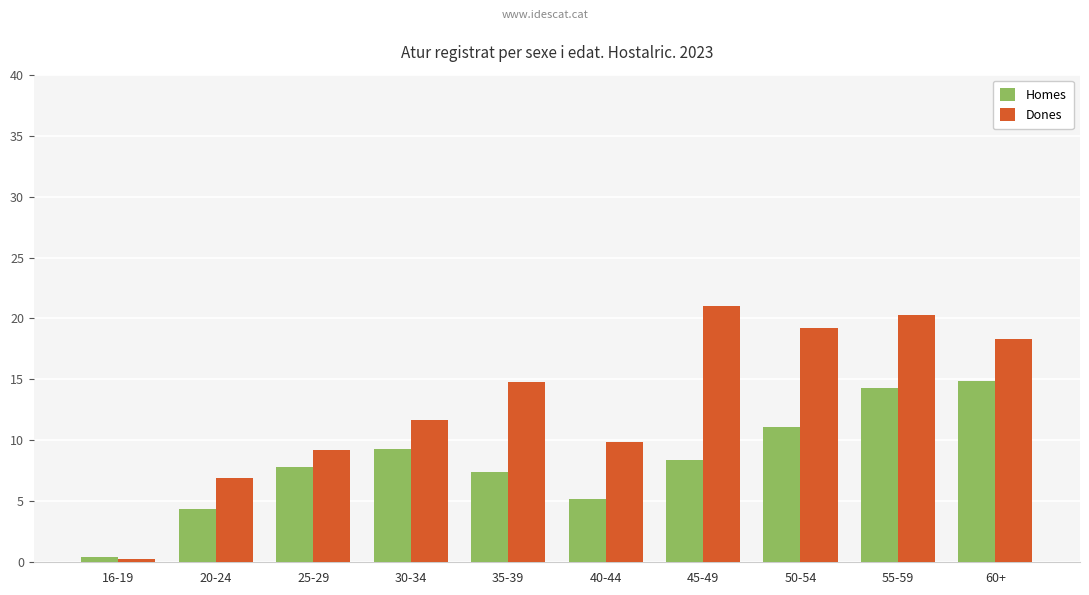

Which series changed the most between 16-19 and 40-44?

Dones